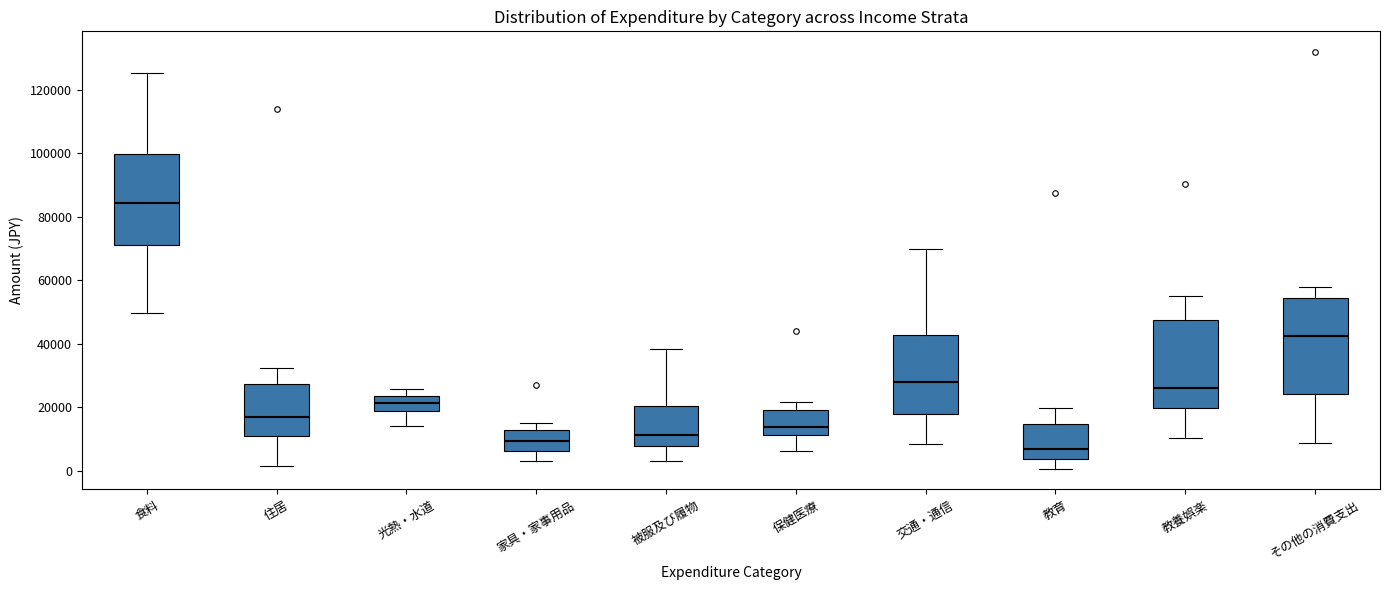

Which box has the highest median line?

食料